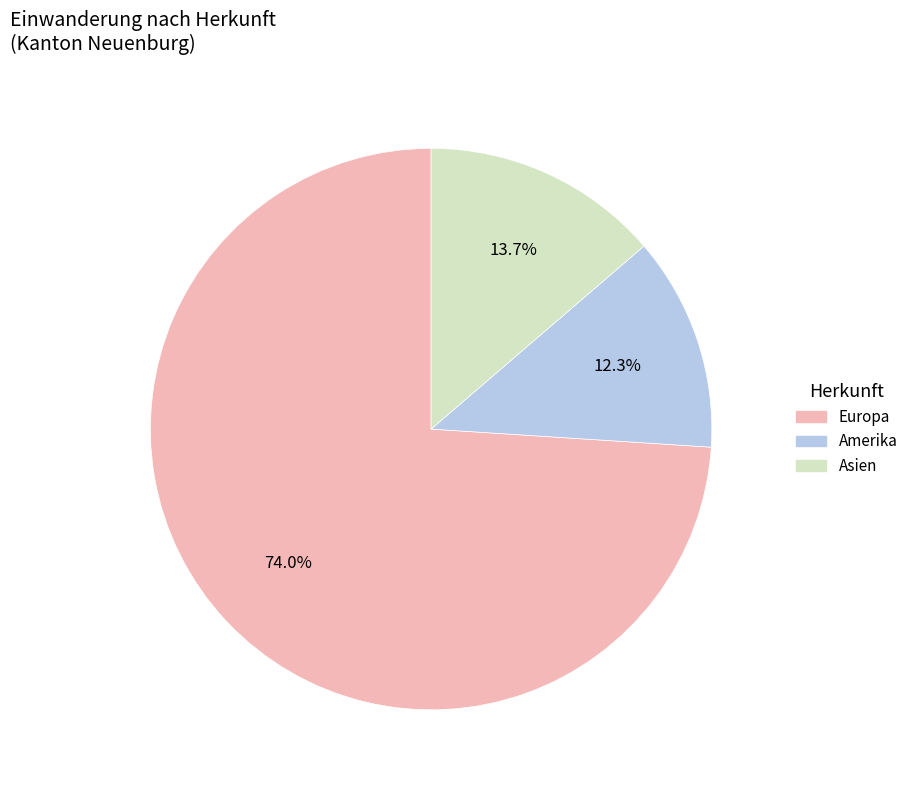

Which slice is the smallest?

Amerika